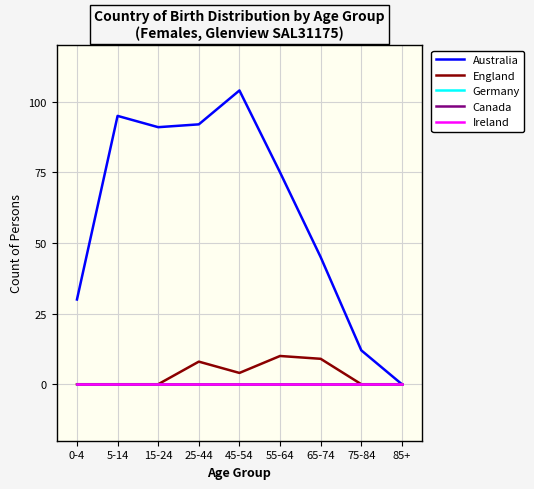

Does the chart display data point markers on the line(s)?

No